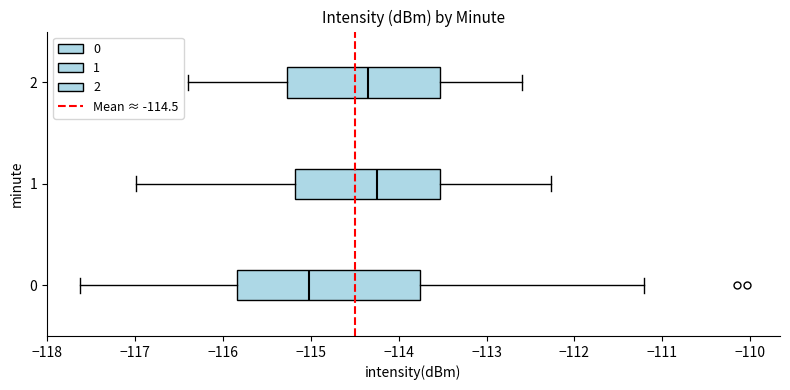

Which box has the furthest to the left median line?

0